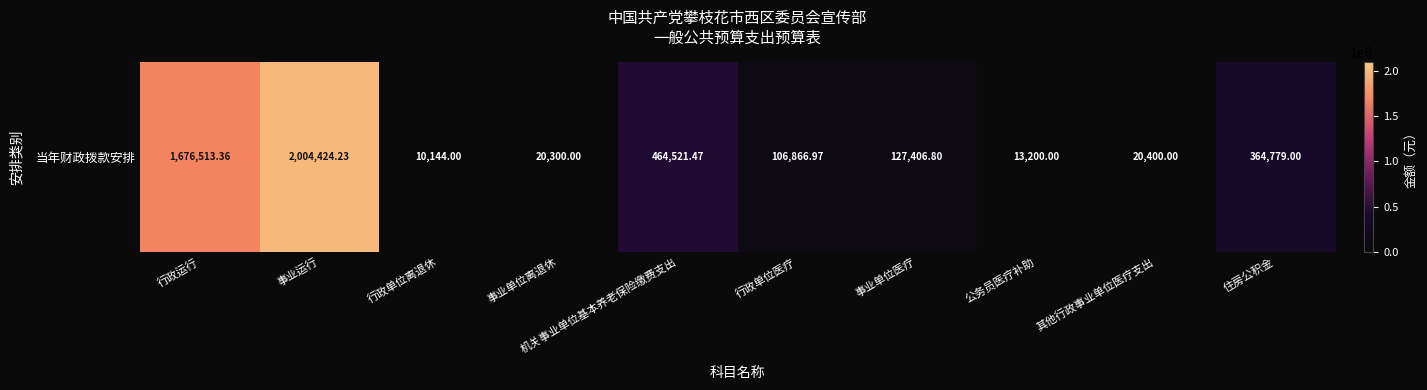

How many distinct data groups are displayed?

1